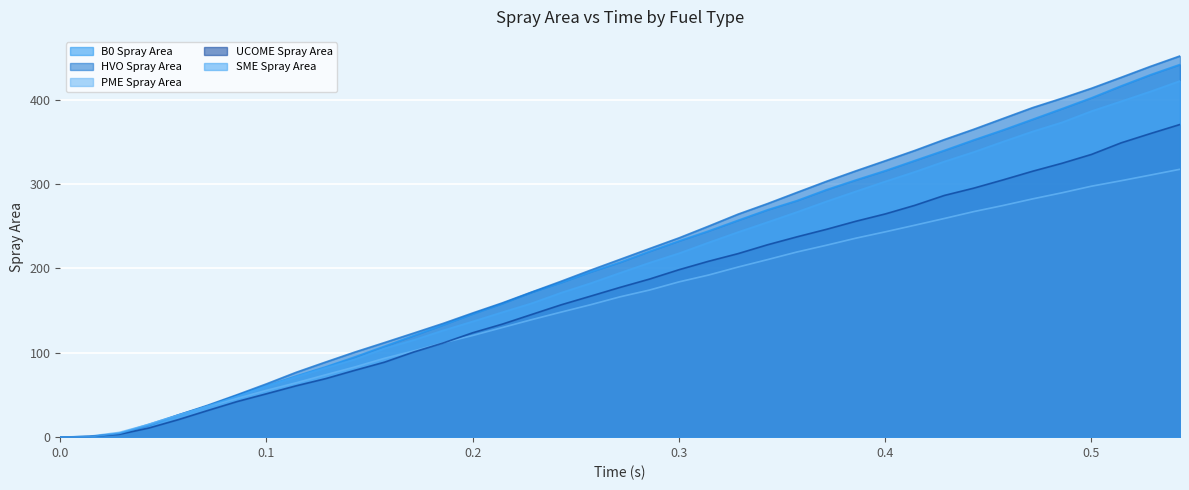

What is the label of the 10th point from the left?

0.12861